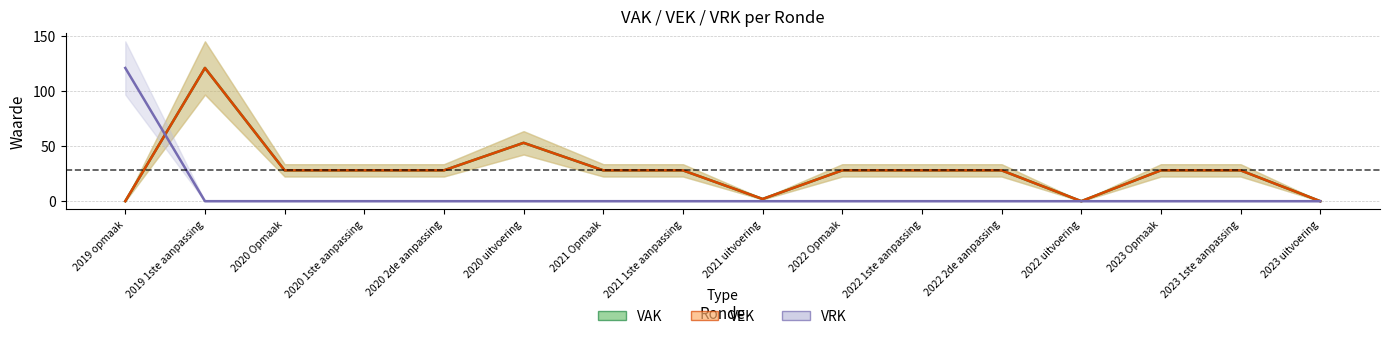

At which label does VRK line reach its peak?

2019 opmaak